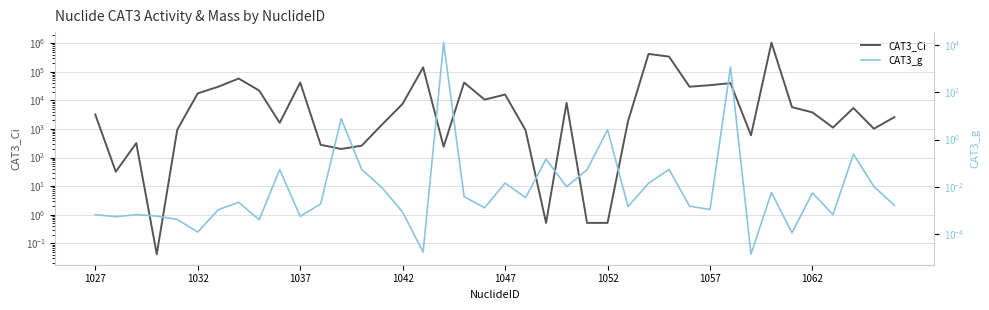

How many data points does each series have?

40